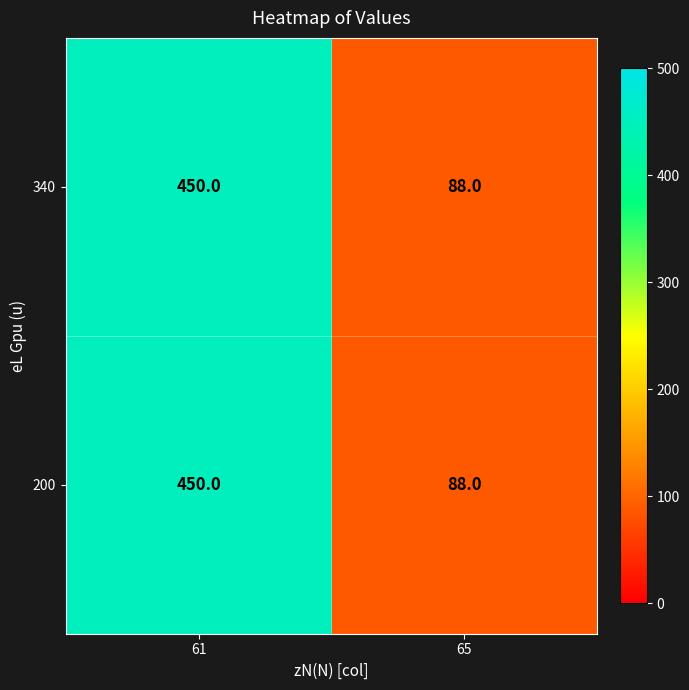

At which category does the chart reach its peak across all series?

61